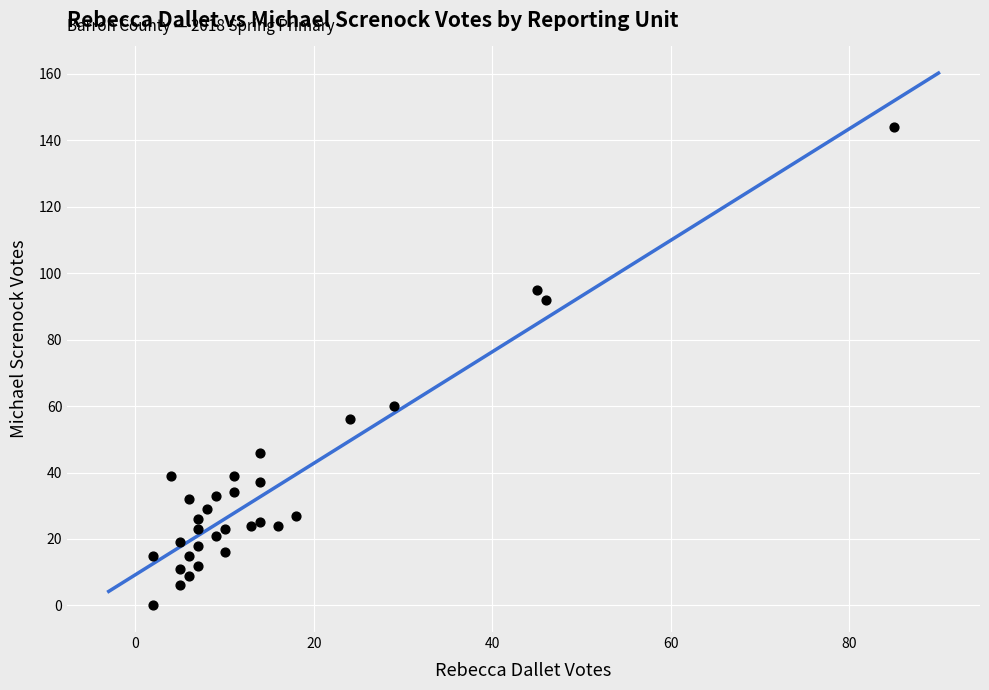

What Y value in the scatter plot is closest to 72?

60